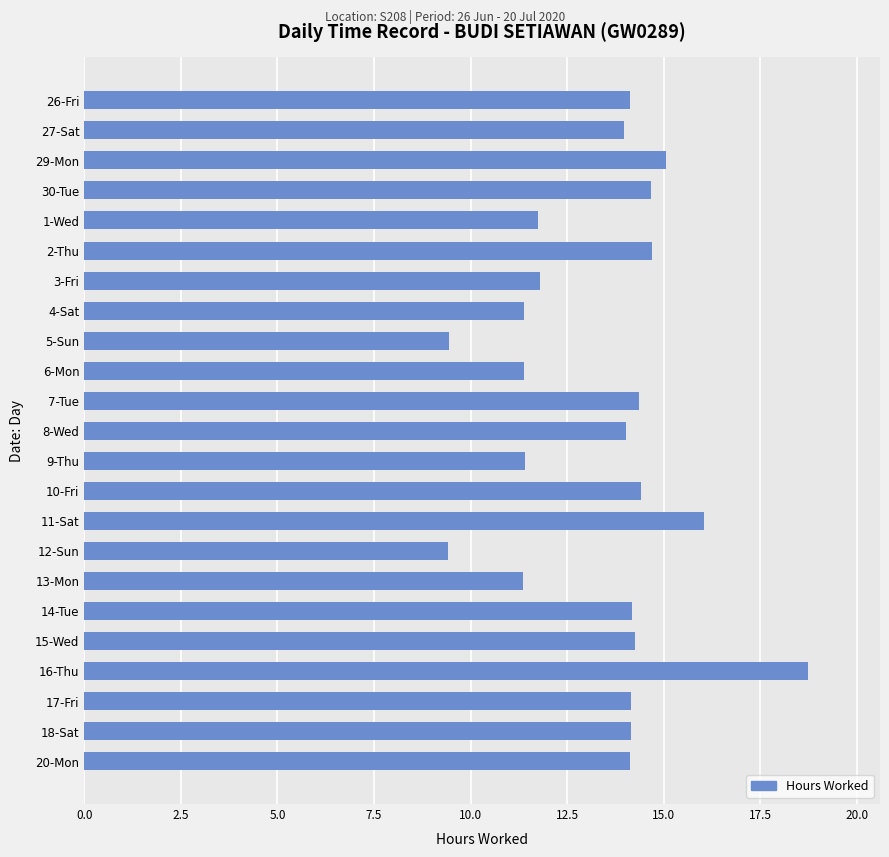

What is the label of the 10th bar from the bottom?

10-Fri